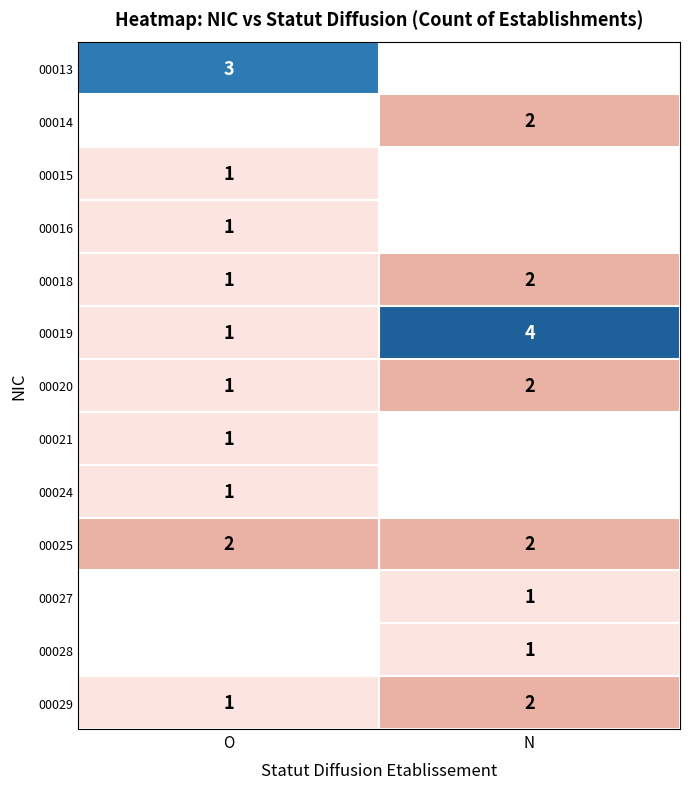

True or false: 00029 has a value of 1 at N.

False